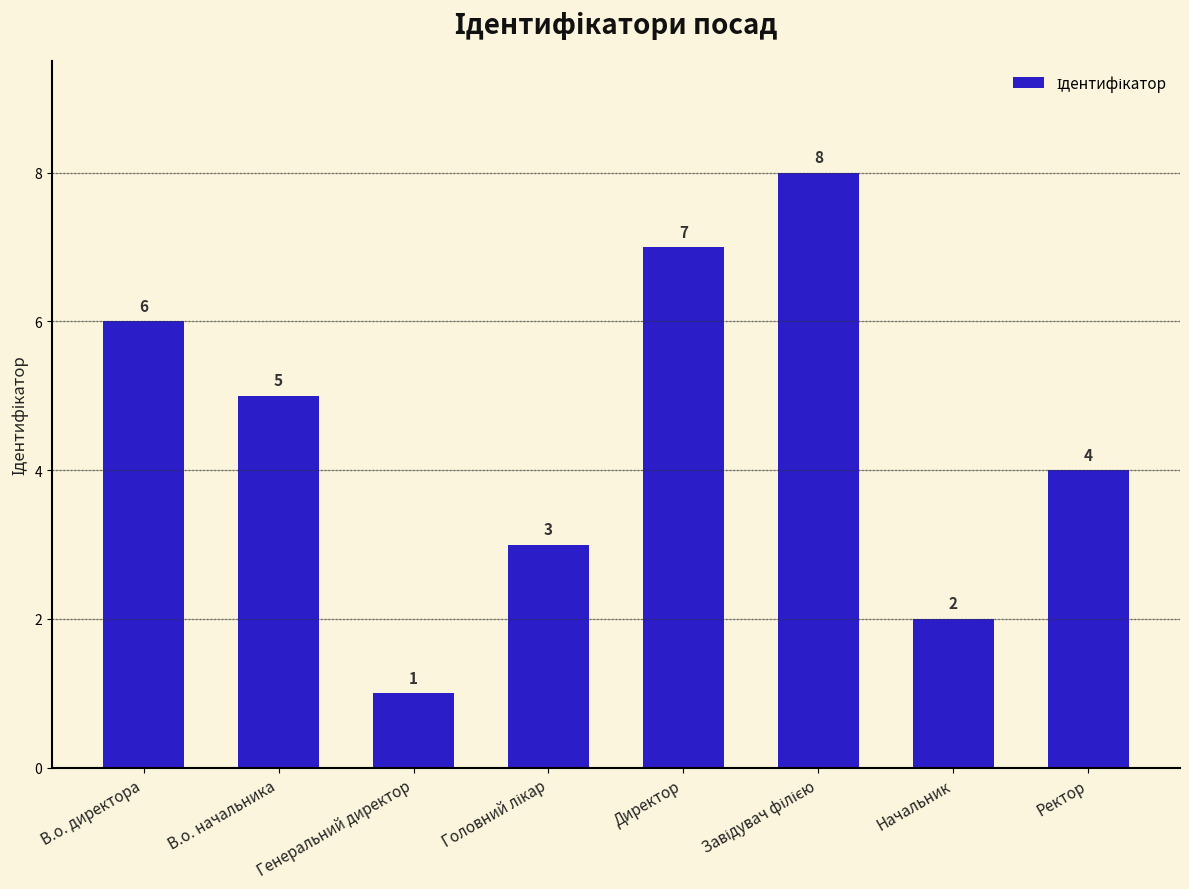

What is the difference between the maximum and minimum values?

7